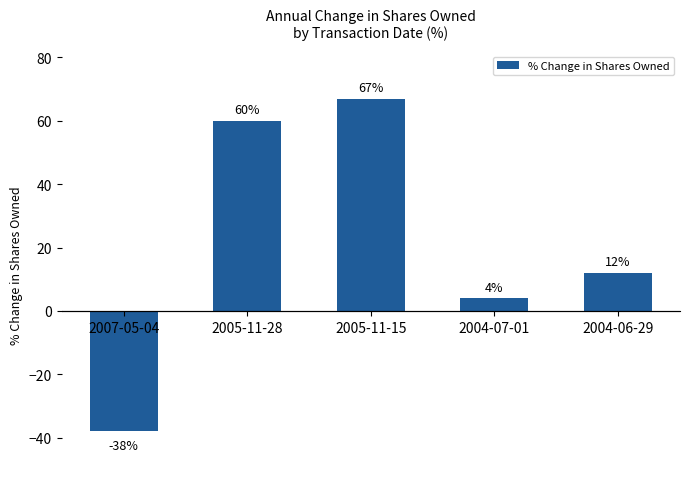

What position from the left is 2005-11-28?

2